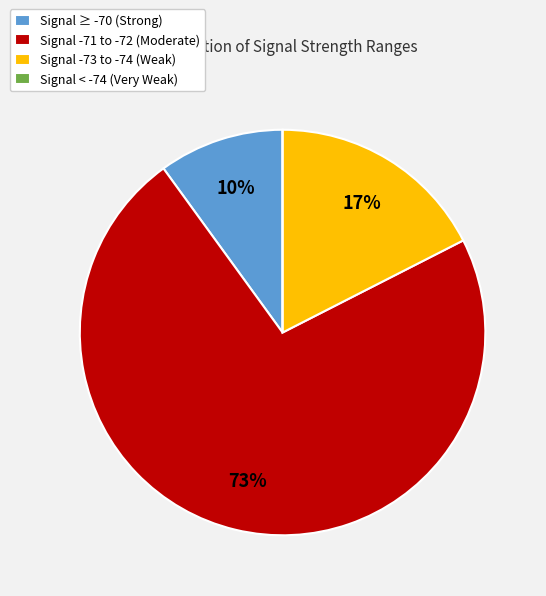

Which category has the biggest portion of the pie?

Signal -71 to -72 (Moderate)